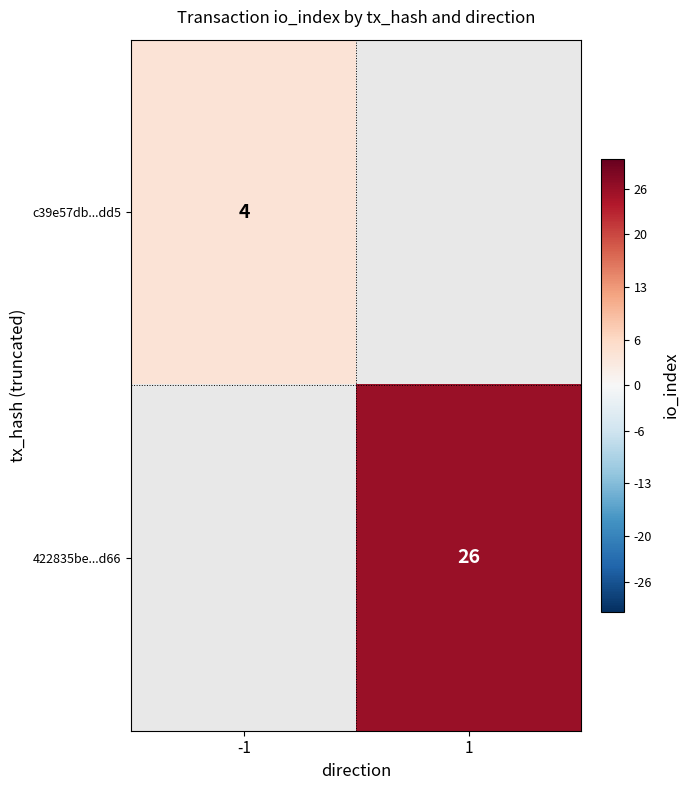

The value of c39e57db...dd5 at -1 is 4. True or false?

True